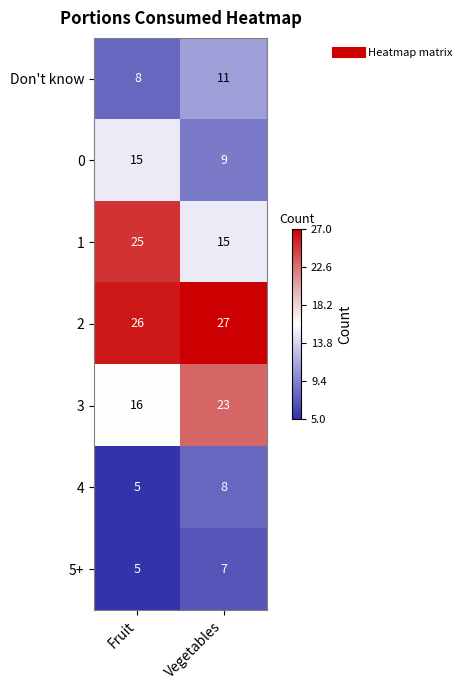

Reading left to right, extract all data points from this chart.

Don't know: Fruit=8	Vegetables=11
0: Fruit=15	Vegetables=9
1: Fruit=25	Vegetables=15
2: Fruit=26	Vegetables=27
3: Fruit=16	Vegetables=23
4: Fruit=5	Vegetables=8
5+: Fruit=5	Vegetables=7